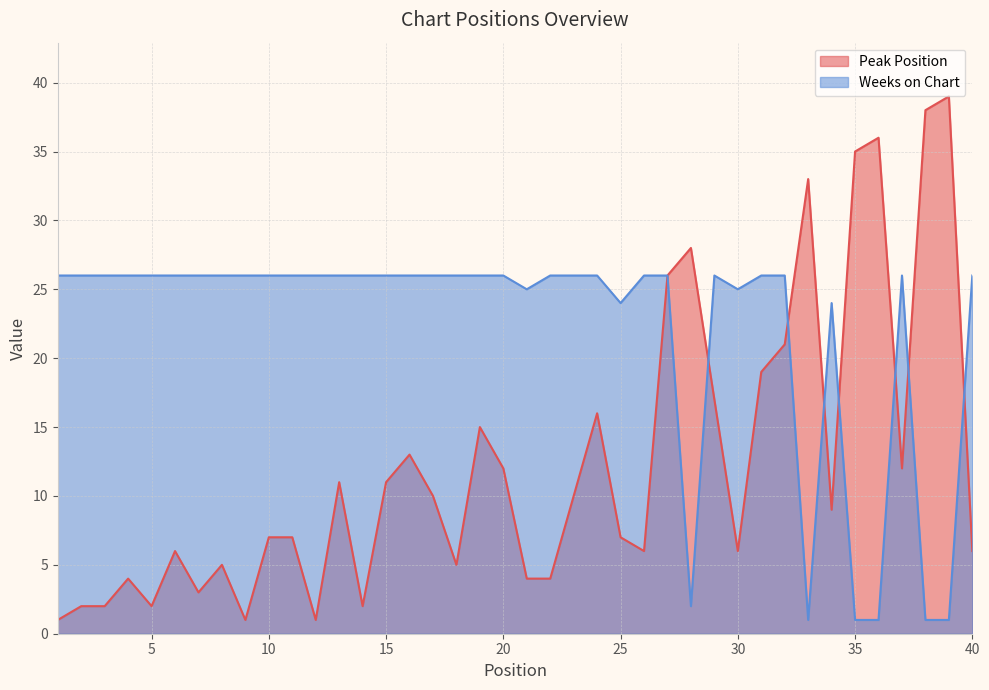

What is the approximate value of Peak Position at 33?

33